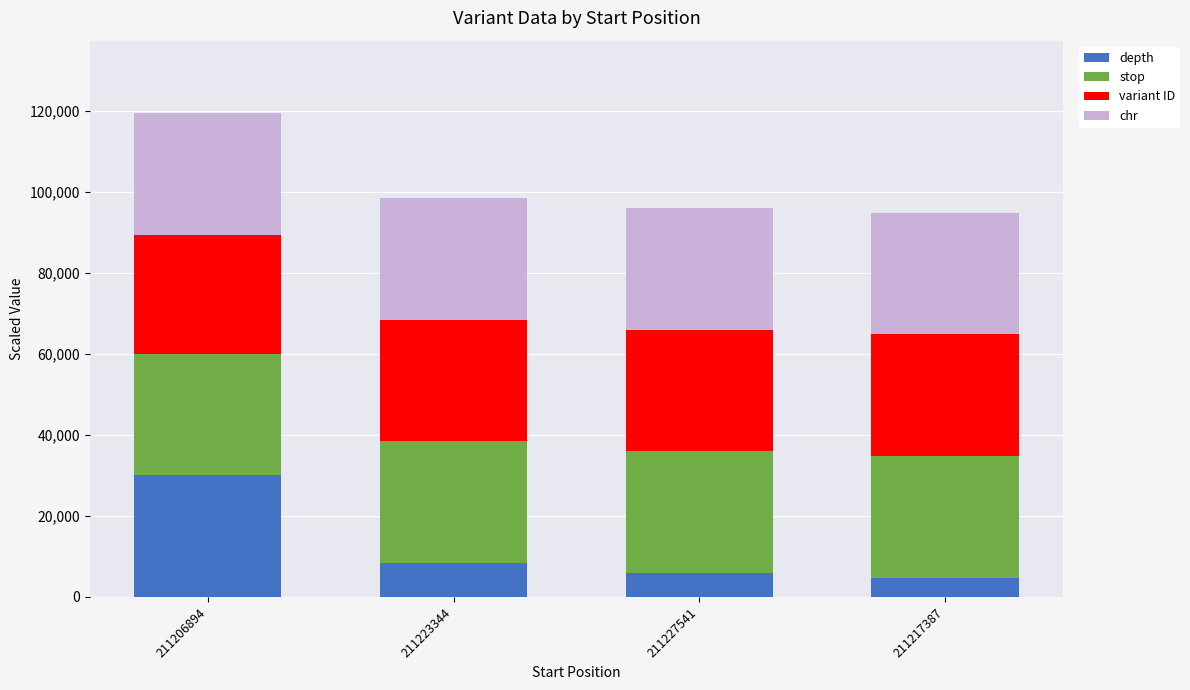

At which category is the sum across all series the highest?

211206894